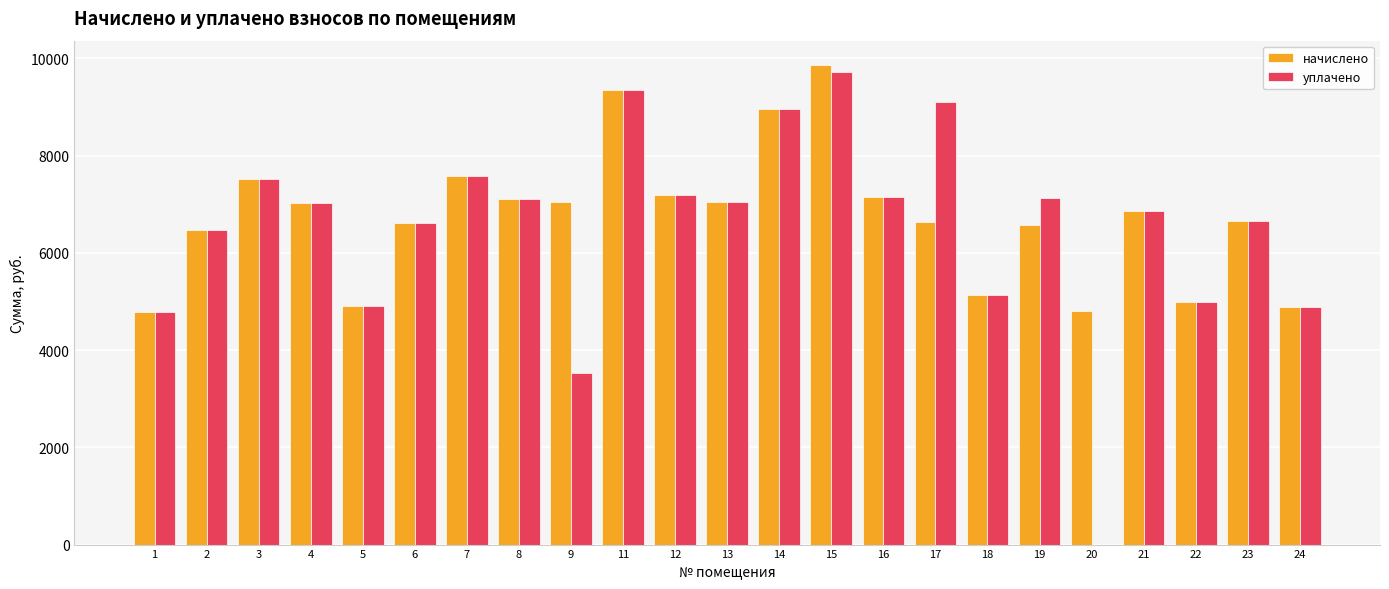

Between 17 and 18, which series saw the biggest shift?

уплачено